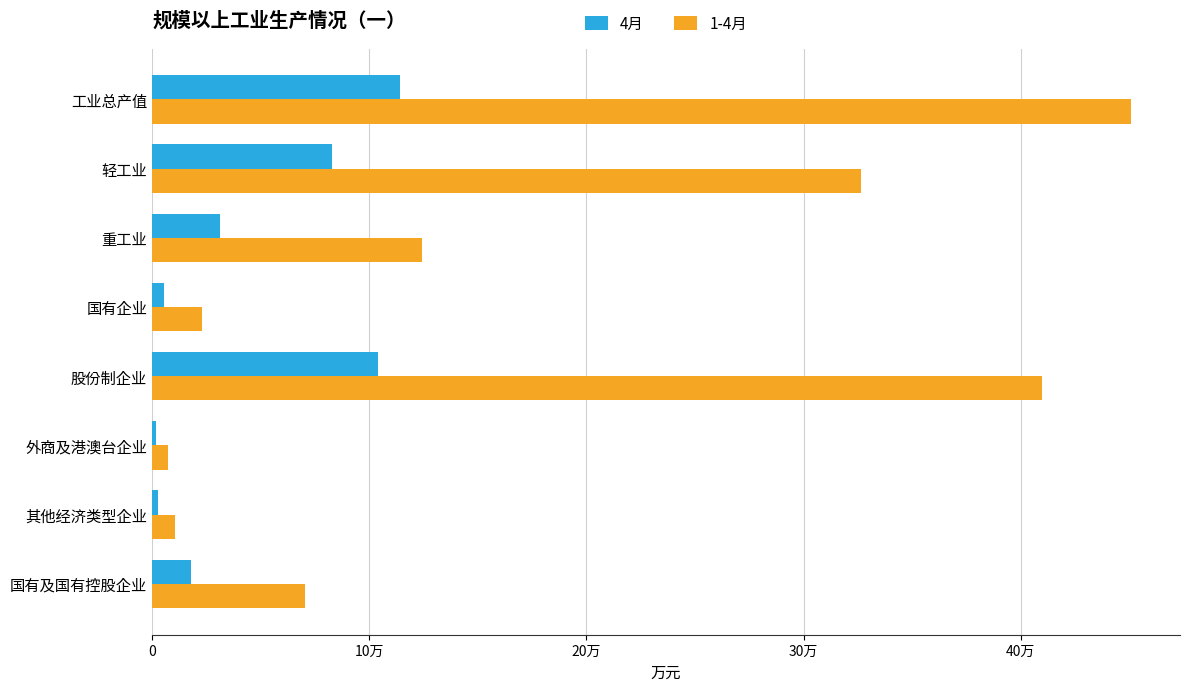

What are all the series names shown in the legend?

4月, 1-4月